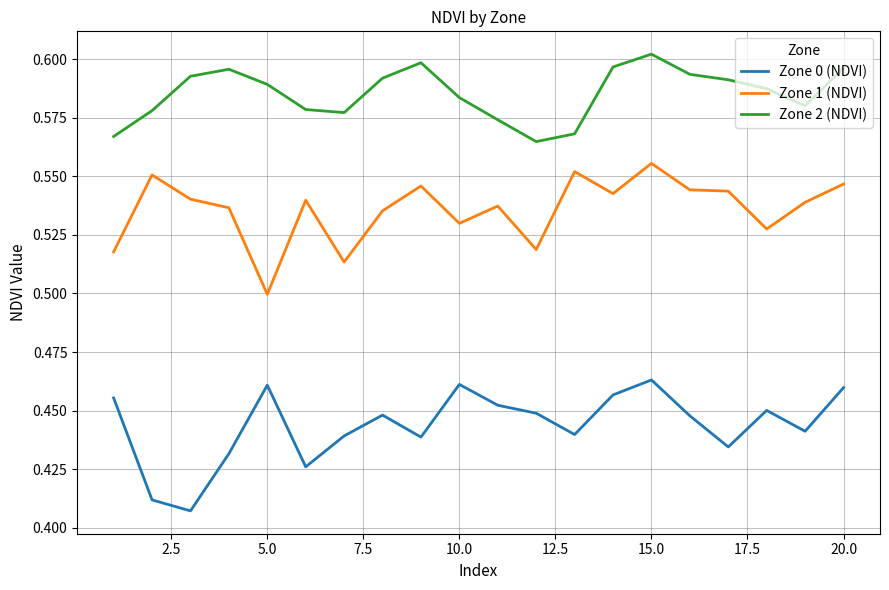

List the series in order of their overall mean, highest first.

Zone 2 (NDVI), Zone 1 (NDVI), Zone 0 (NDVI)